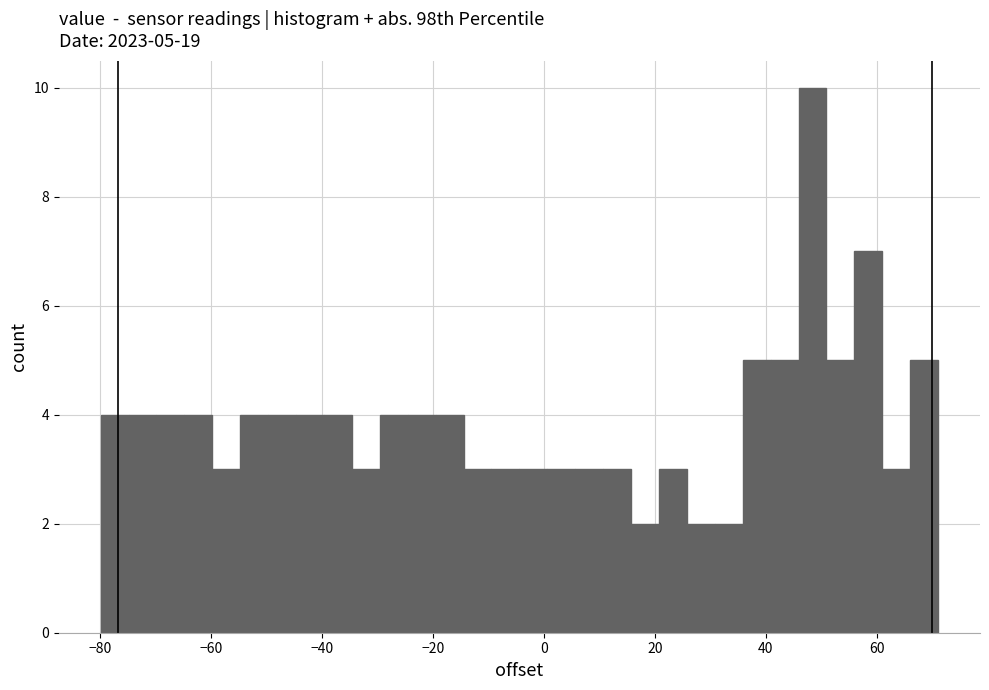

Read against the x-axis, roughly where is the centre of the tallest bar?

48